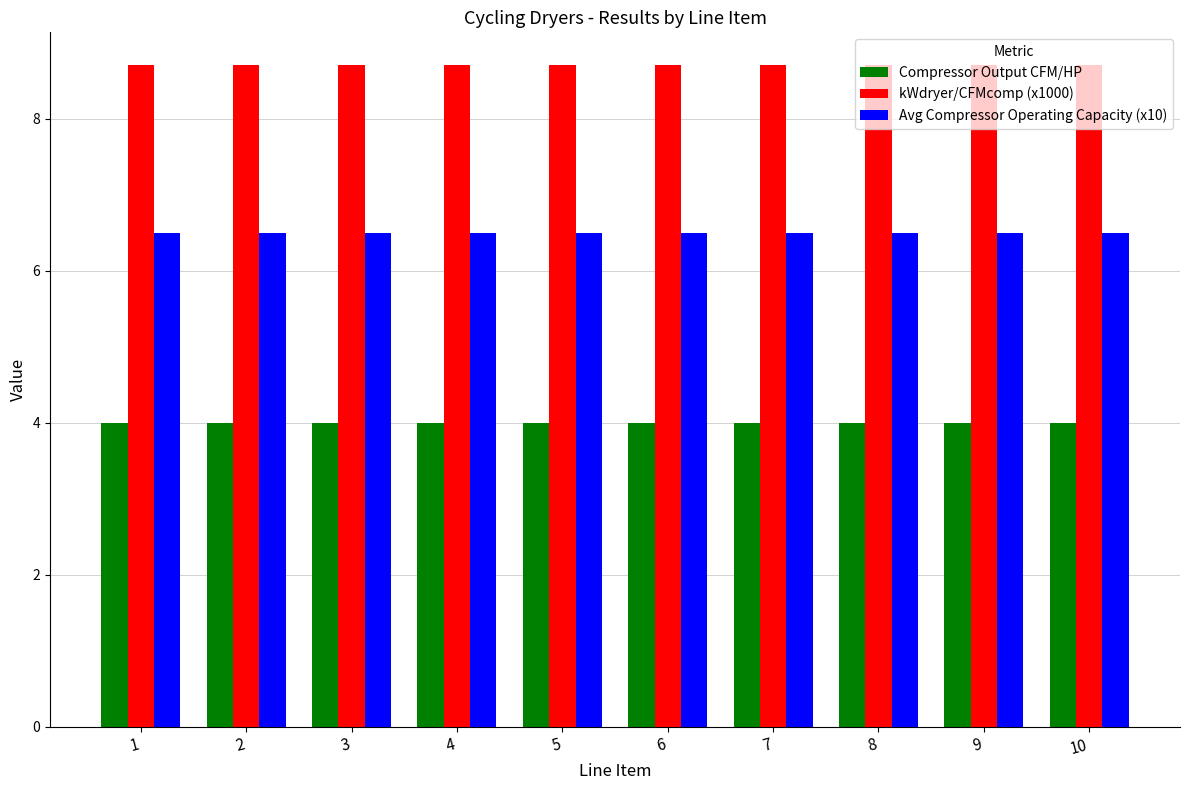

Reading left to right, what are all the values shown in this chart?

Compressor Output CFM/HP: 4.0	4.0	4.0	4.0	4.0	4.0	4.0	4.0	4.0	4.0
kWdryer/CFMcomp (x1000): 8.7	8.7	8.7	8.7	8.7	8.7	8.7	8.7	8.7	8.7
Avg Compressor Operating Capacity (x10): 6.5	6.5	6.5	6.5	6.5	6.5	6.5	6.5	6.5	6.5